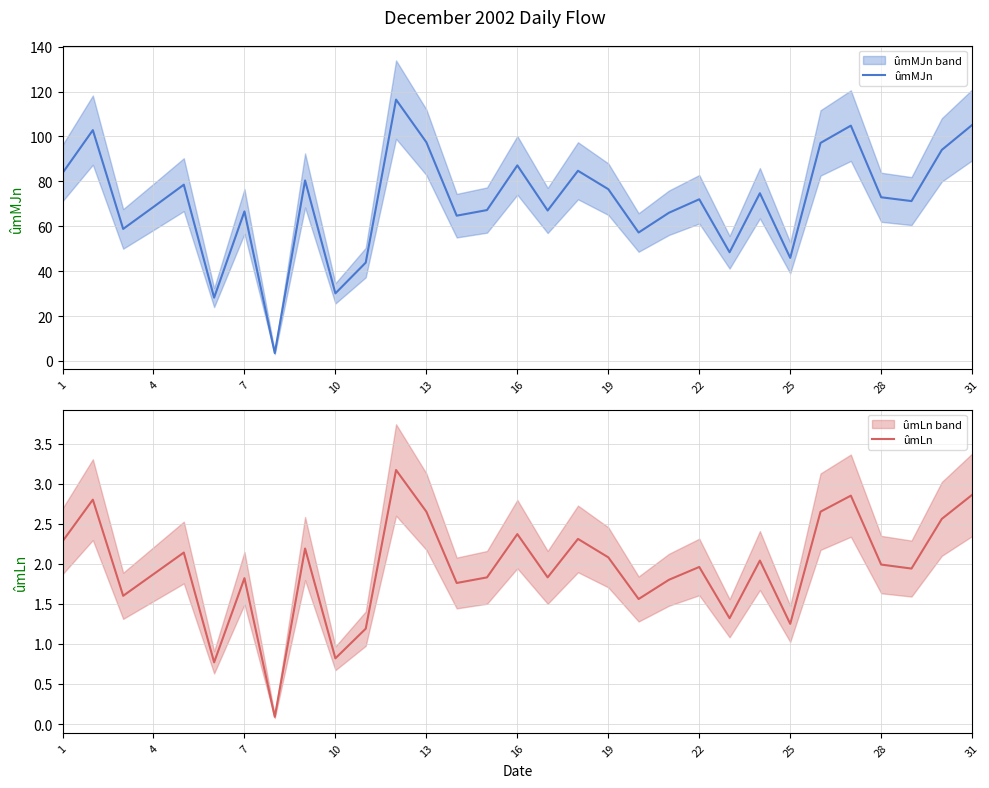

What is the lowest value of the ûmMJn series?

3.5